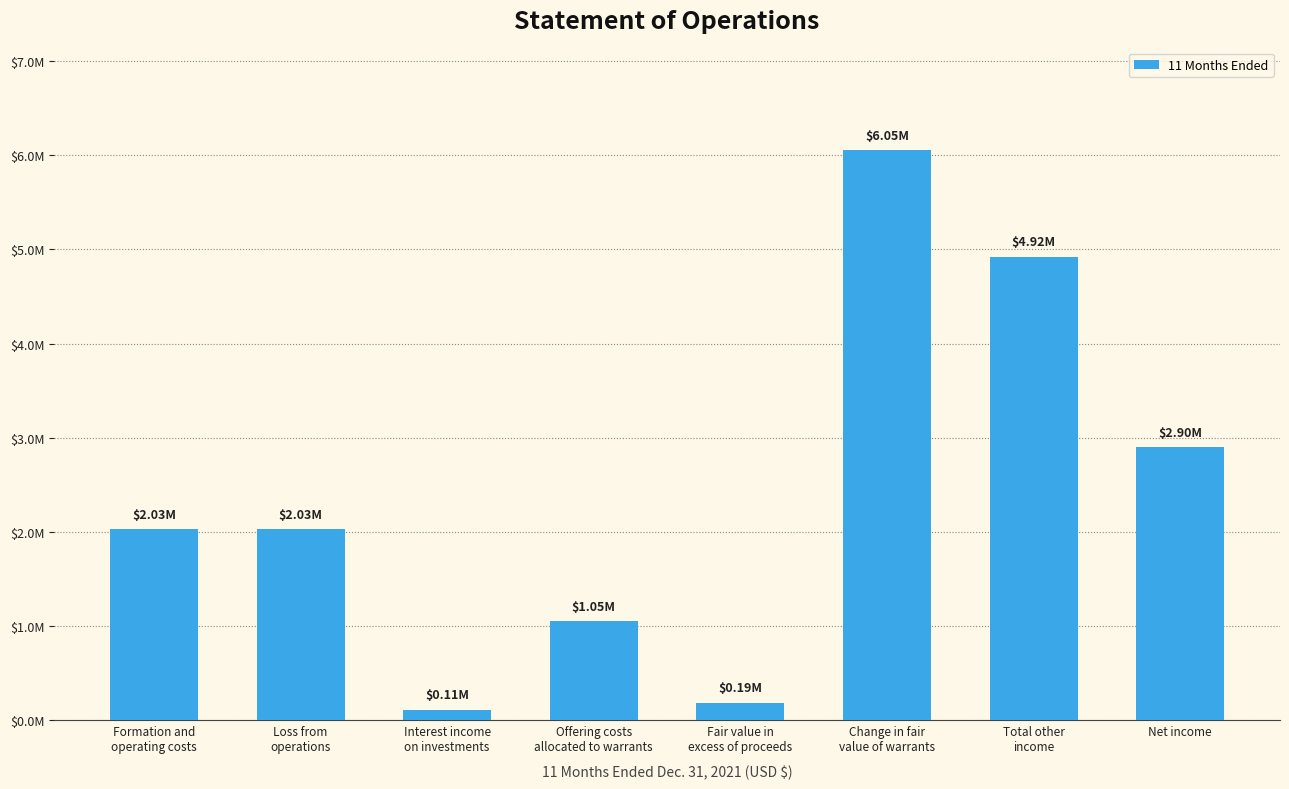

Does the chart contain any negative values?

No